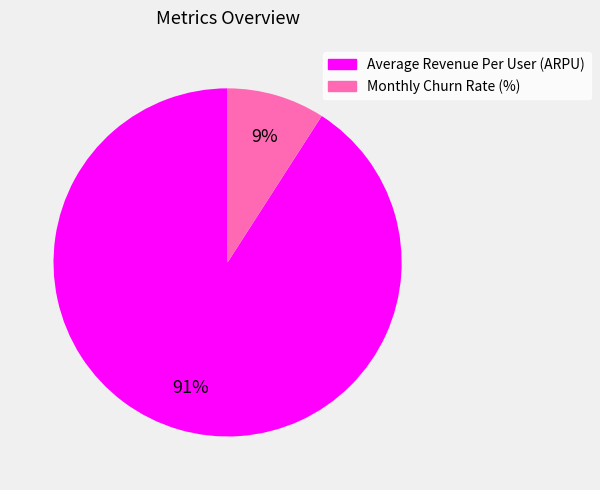

Between Average Revenue Per User (ARPU) and Monthly Churn Rate (%), which is larger?

Average Revenue Per User (ARPU)